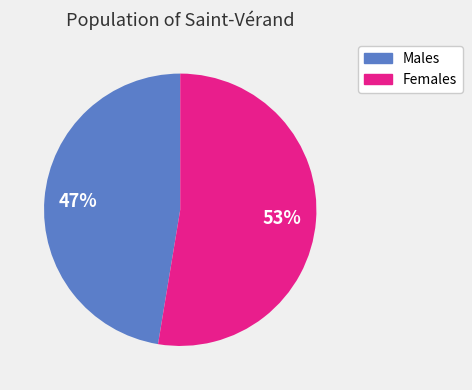

Count the number of slices in the pie.

2